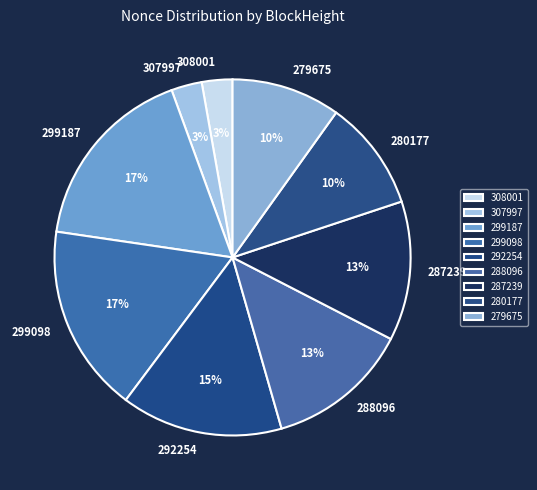

To the nearest percent, what portion does 299098 represent?

17%